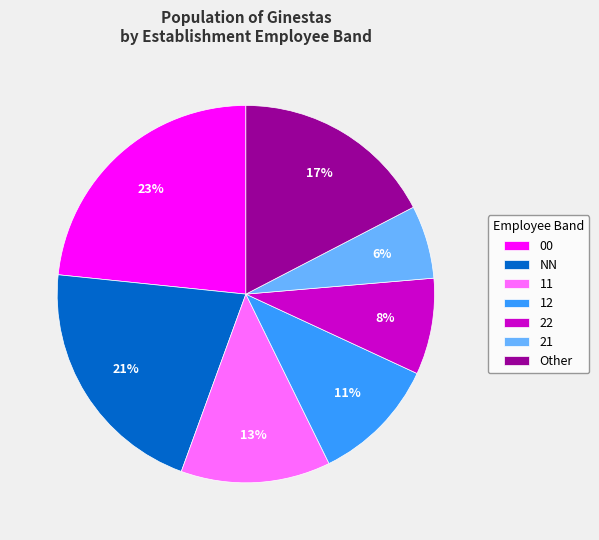

What percentage is the 00 slice, to the nearest percent?

23%